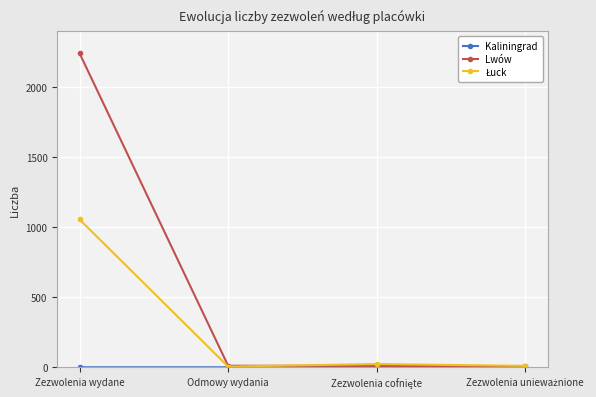

At which category is the sum across all series the highest?

Zezwolenia wydane